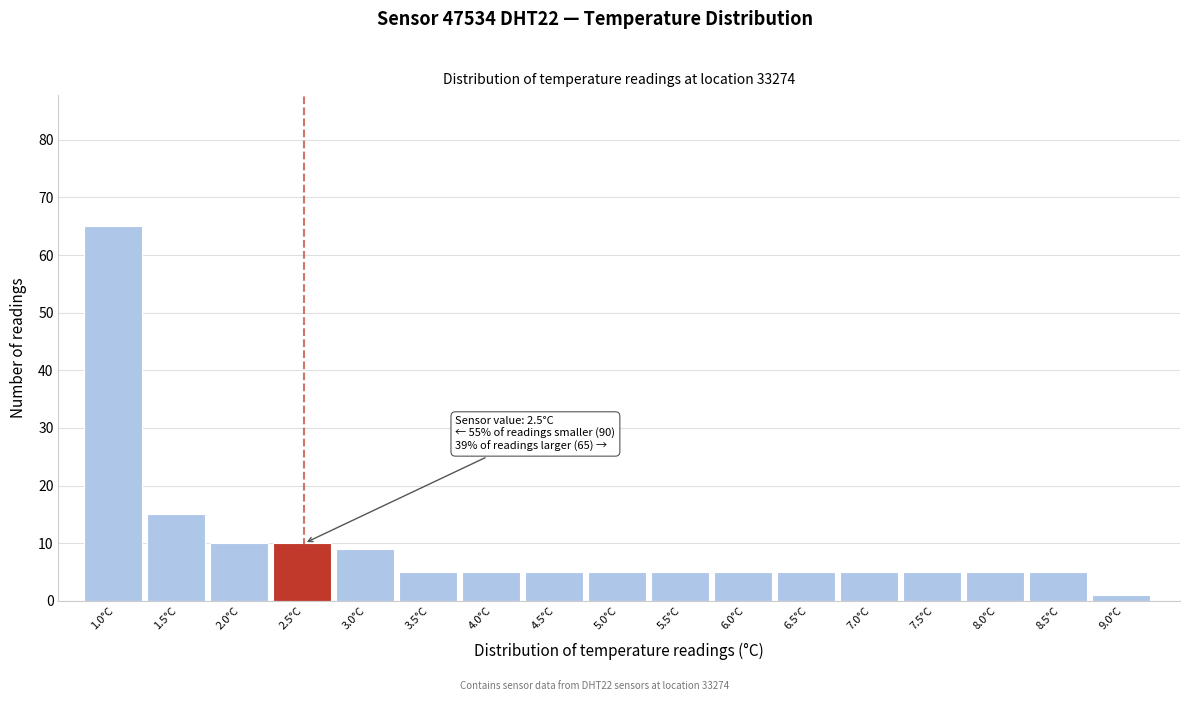

Reading right to left, extract all data points from this chart.

9.0°C=1	8.5°C=5	8.0°C=5	7.5°C=5	7.0°C=5	6.5°C=5	6.0°C=5	5.5°C=5	5.0°C=5	4.5°C=5	4.0°C=5	3.5°C=5	3.0°C=9	2.5°C=10	2.0°C=10	1.5°C=15	1.0°C=65